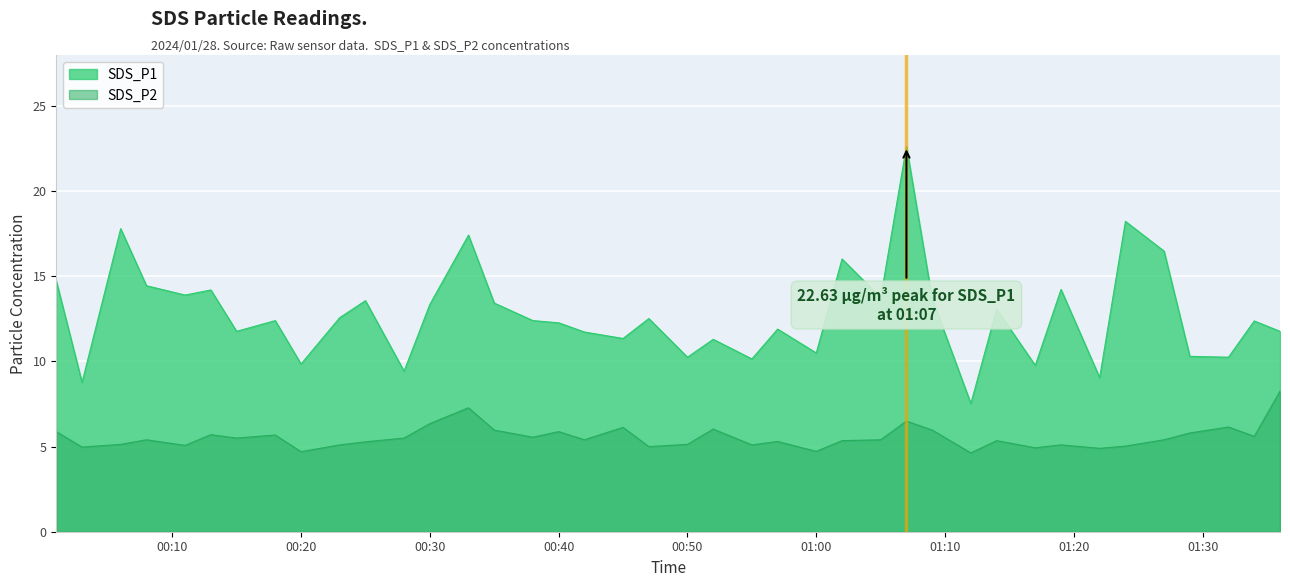

Which series has the largest total across all categories?

SDS_P1